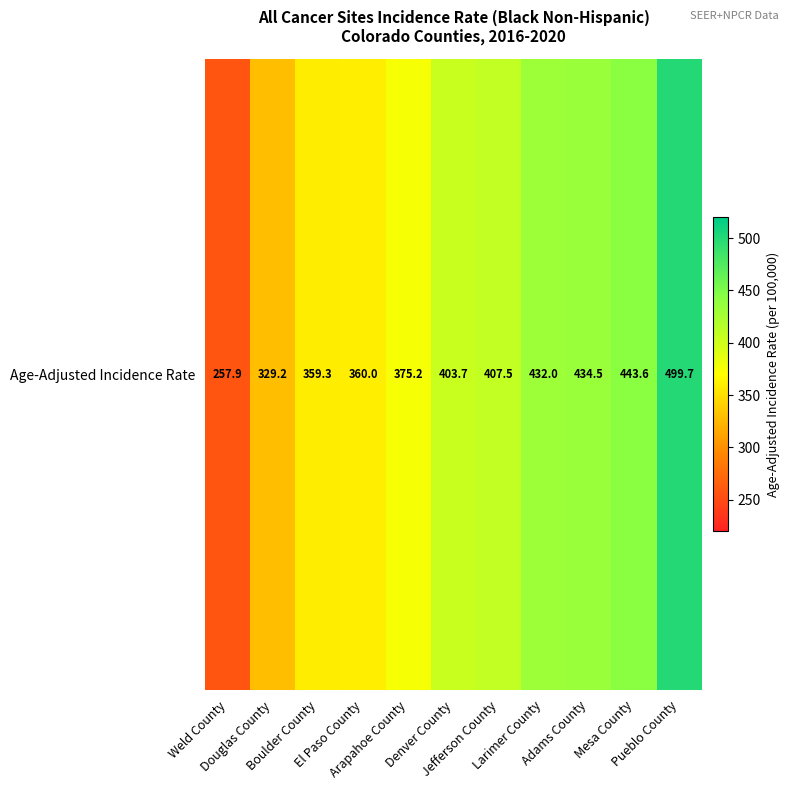

List the labels in order of value, smallest first.

Weld County, Douglas County, Boulder County, El Paso County, Arapahoe County, Denver County, Jefferson County, Larimer County, Adams County, Mesa County, Pueblo County